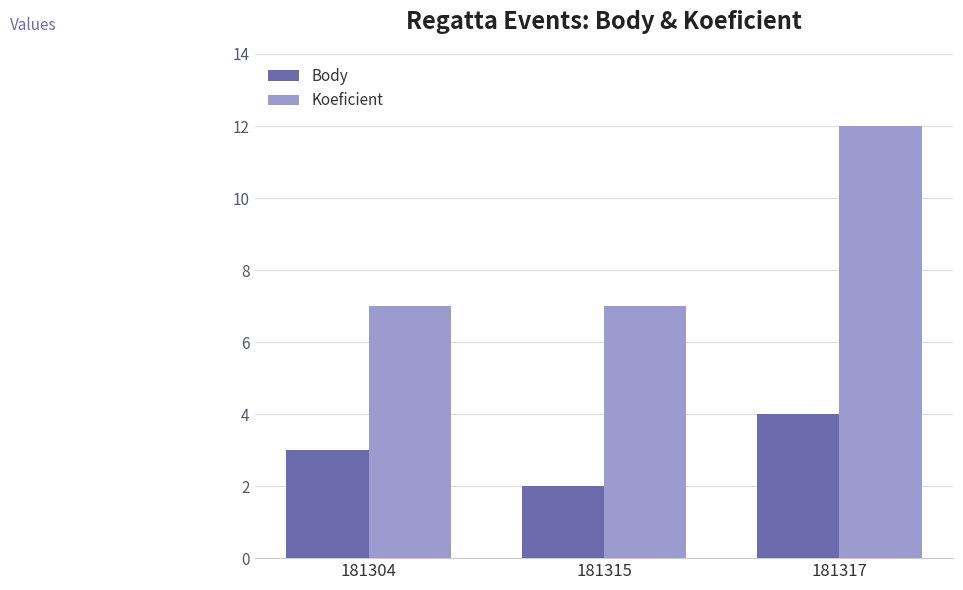

Rank the series by their average value, from lowest to highest.

Body, Koeficient